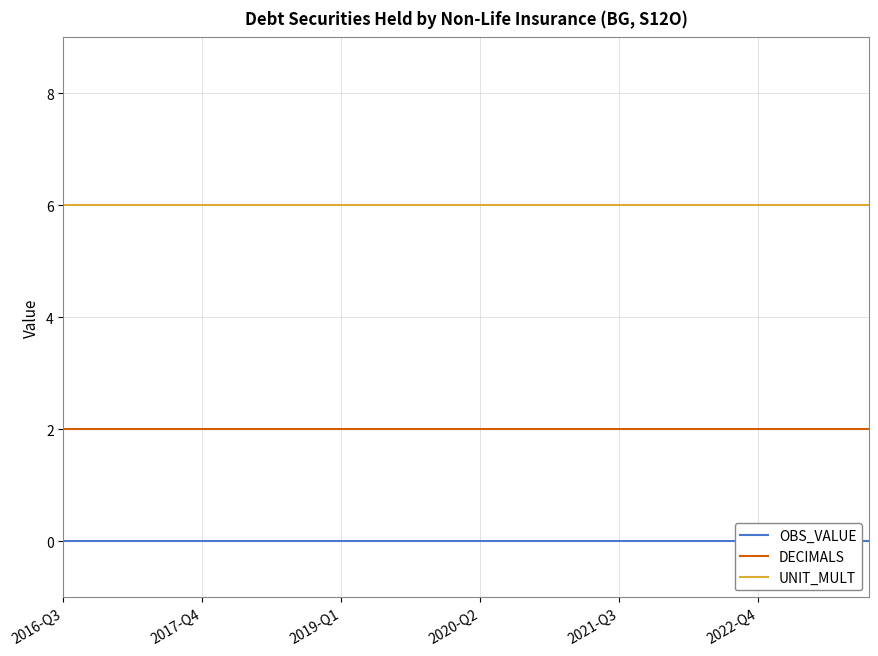

What position from the right is 2016-Q3?

30